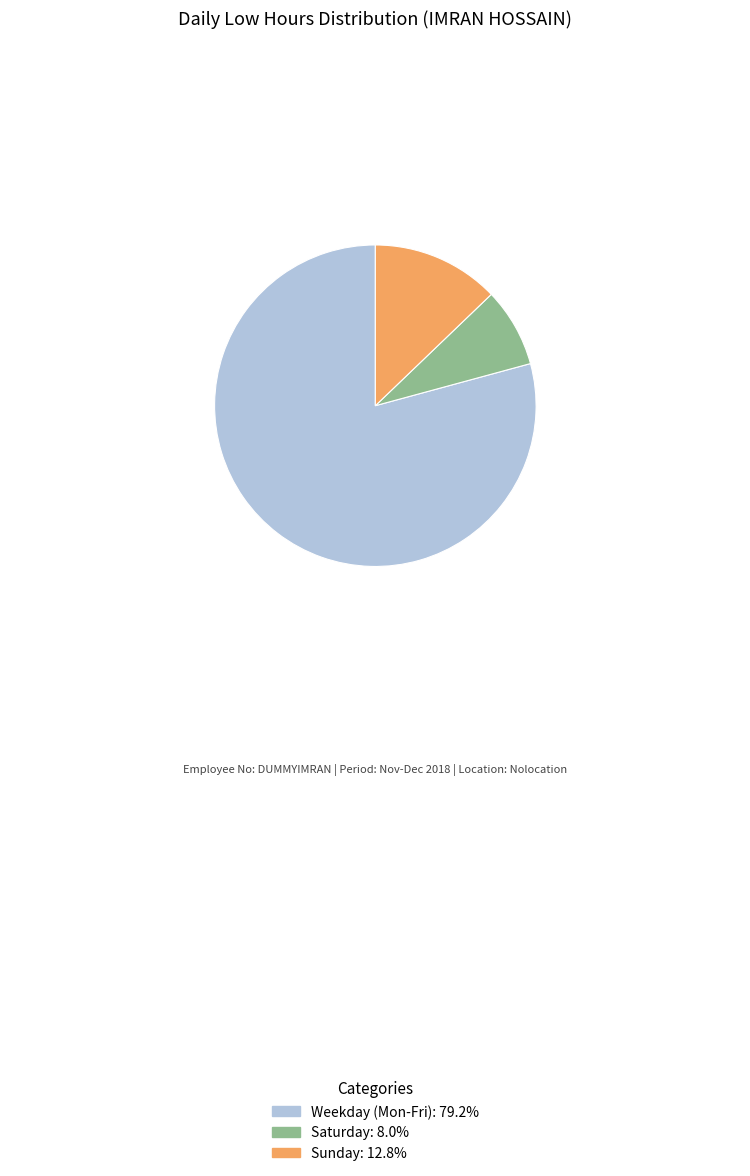

Is there a majority slice in this chart?

Yes